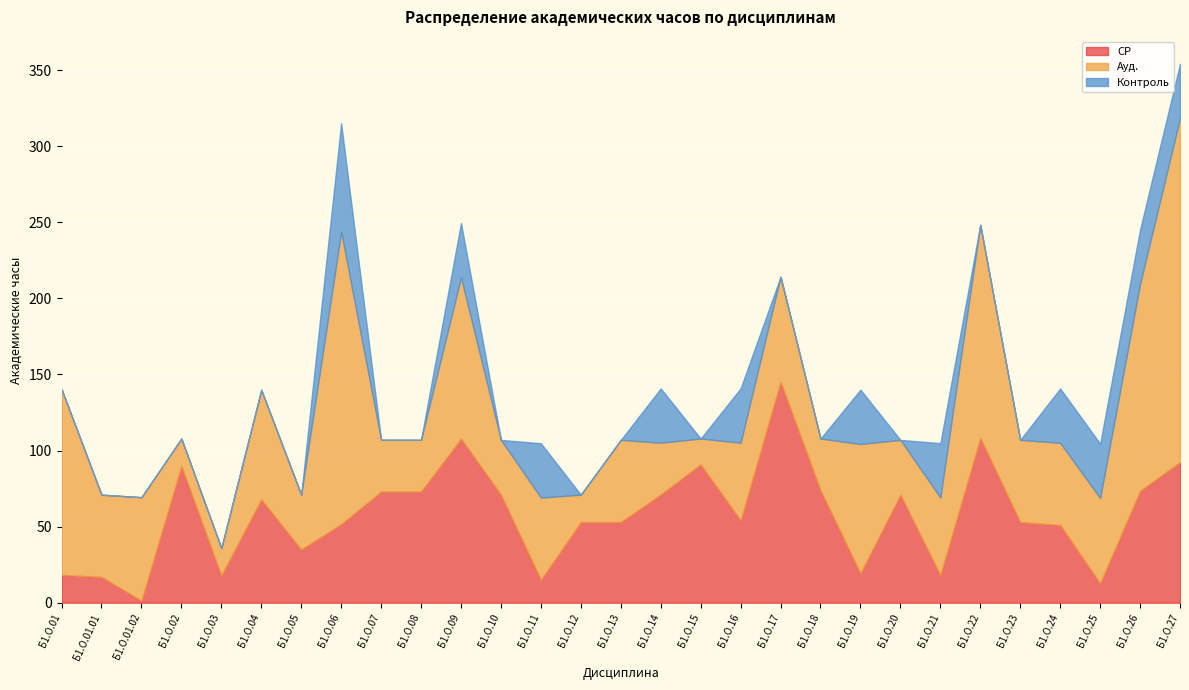

Which has a higher value, Б1.О.05 or Б1.О.01.01?

Б1.О.05